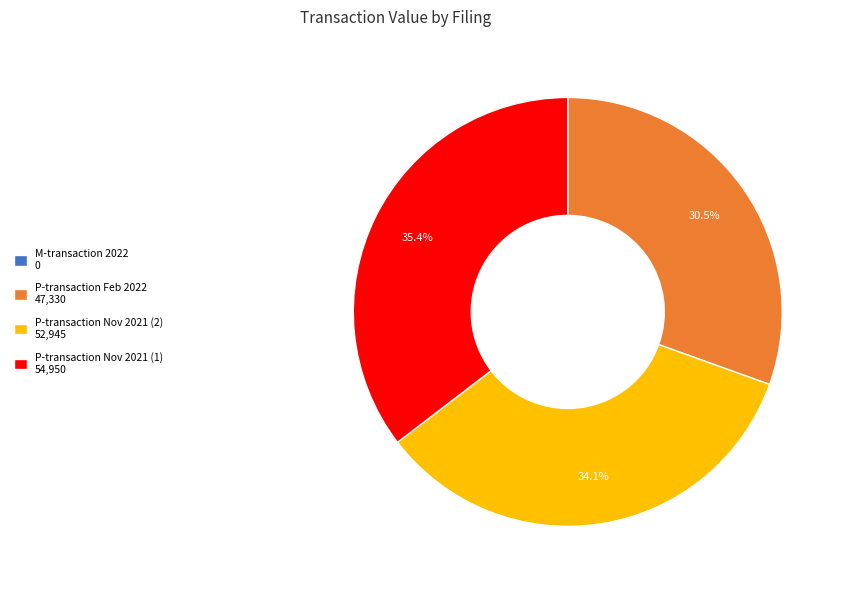

Is there any slice that represents more than half of the pie?

No